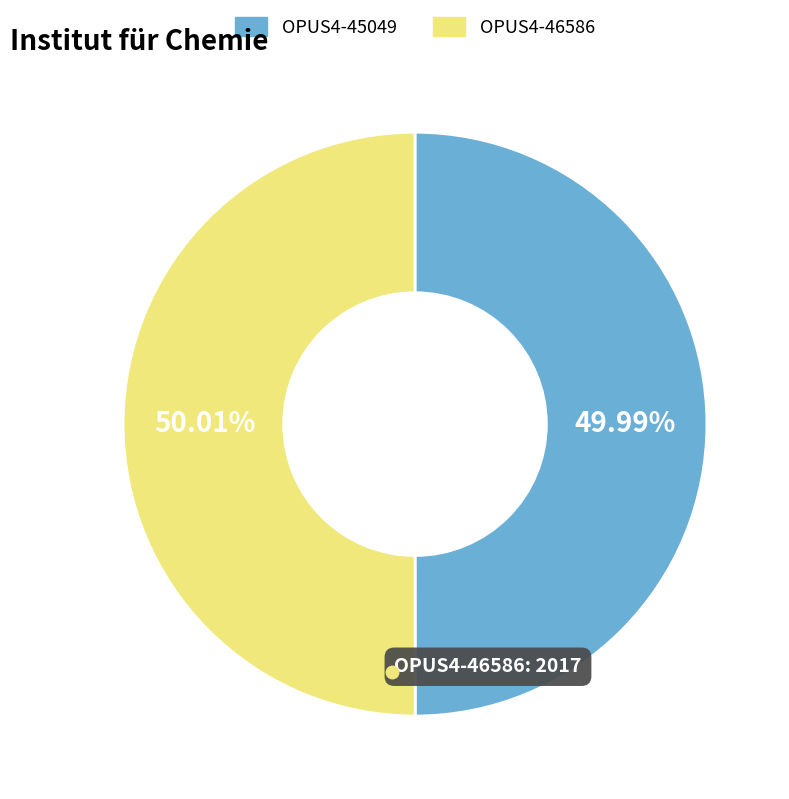

To the nearest percent, what portion does OPUS4-46586 represent?

50%